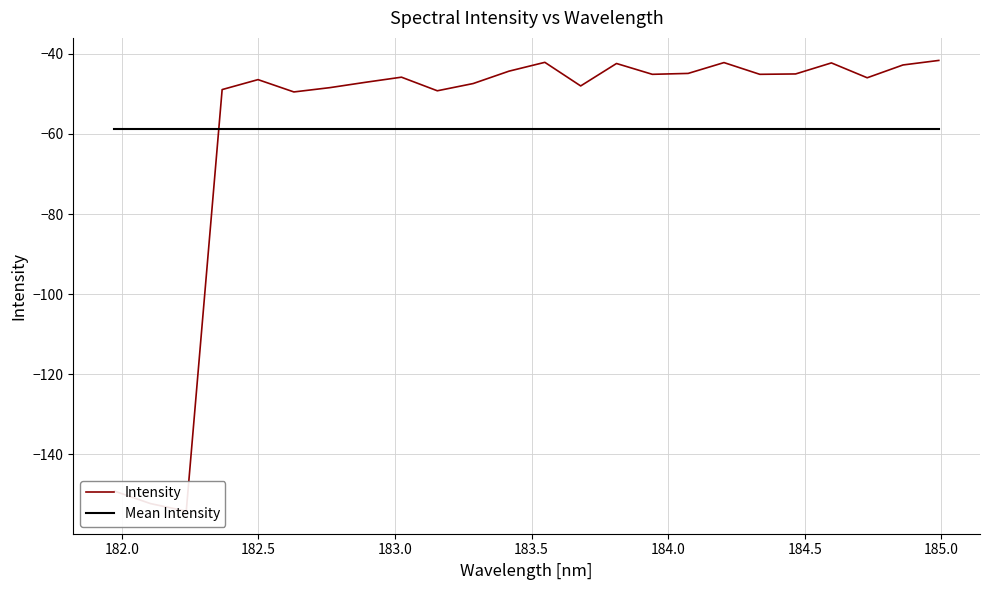

Reading left to right, transcribe all the data shown in this chart.

Intensity: -149.2	-152.3	-154.2	-48.9	-46.4	-49.5	-48.4	-47.1	-45.8	-49.2	-47.4	-44.3	-42.1	-48.0	-42.4	-45.1	-44.9	-42.2	-45.1	-45.0	-42.3	-46.0	-42.8	-41.6
Mean Intensity: -58.8	-58.8	-58.8	-58.8	-58.8	-58.8	-58.8	-58.8	-58.8	-58.8	-58.8	-58.8	-58.8	-58.8	-58.8	-58.8	-58.8	-58.8	-58.8	-58.8	-58.8	-58.8	-58.8	-58.8